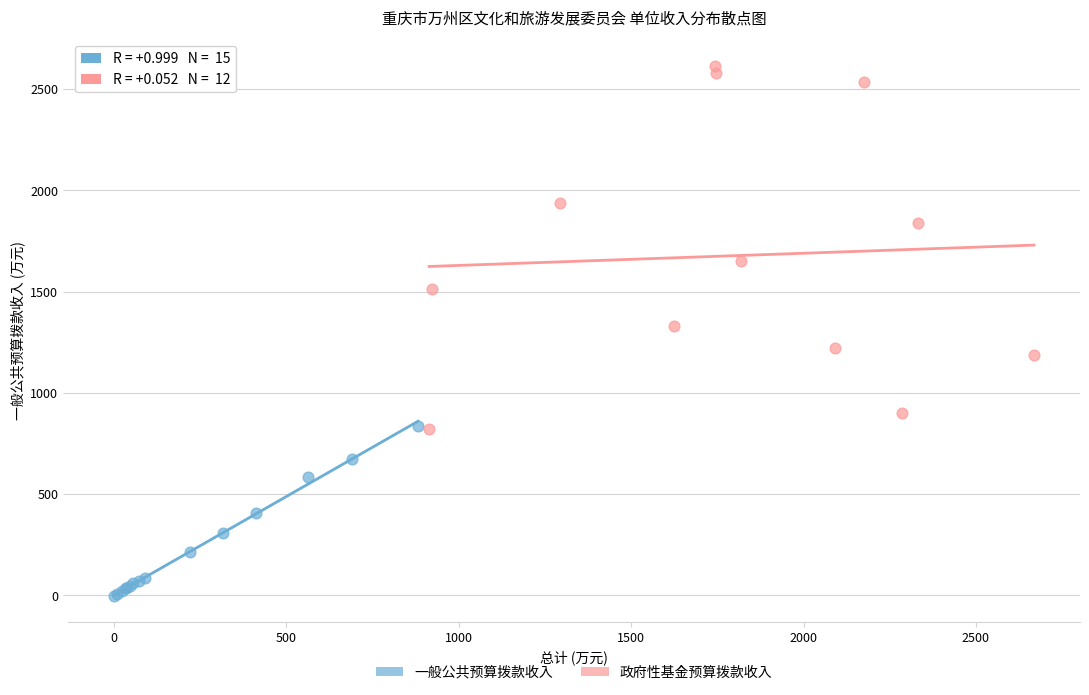

Which series contains the highest Y value?

政府性基金预算拨款收入